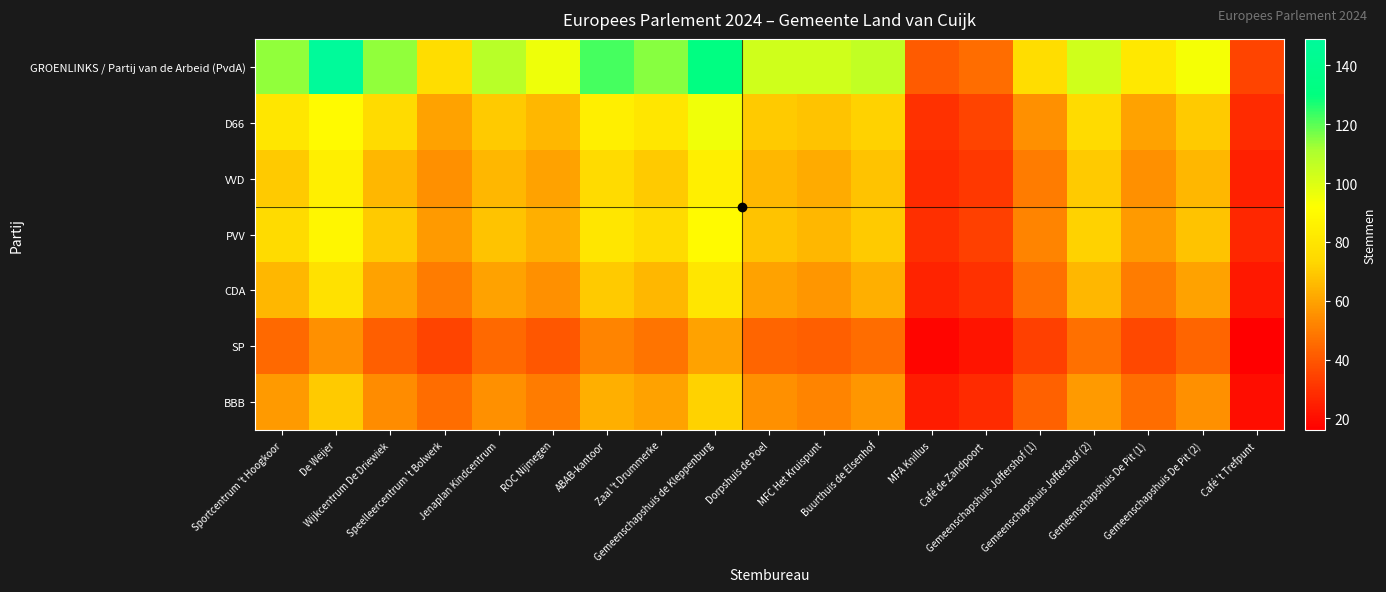

At MFA Knillus, list the series in order from largest to smallest.

GROENLINKS / Partij van de Arbeid (PvdA), D66, PVV, VVD, CDA, BBB, SP